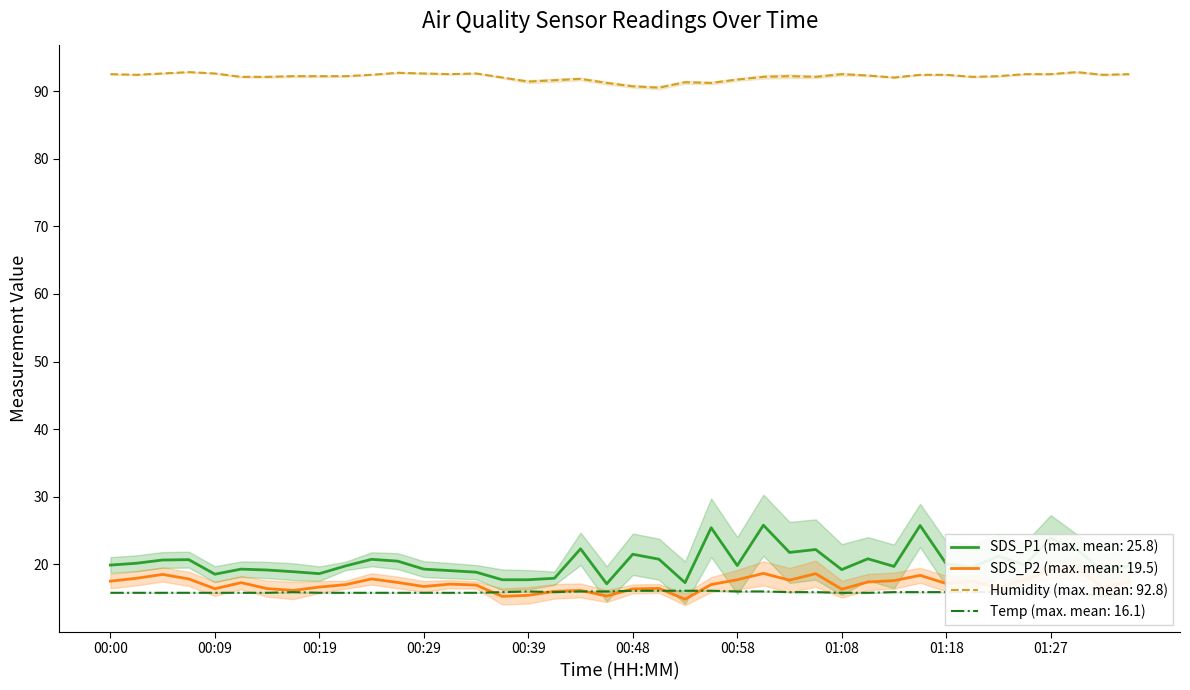

Where is SDS_P1 nearest to the value 21?

01:10